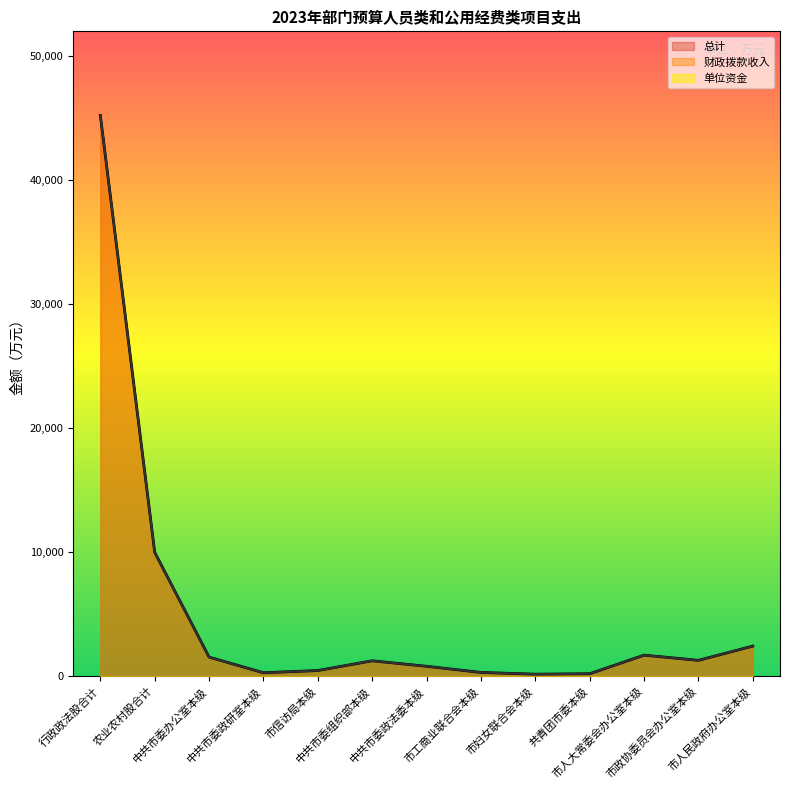

True or false: 总计 and 财政拨款收入 intersect in this chart.

False